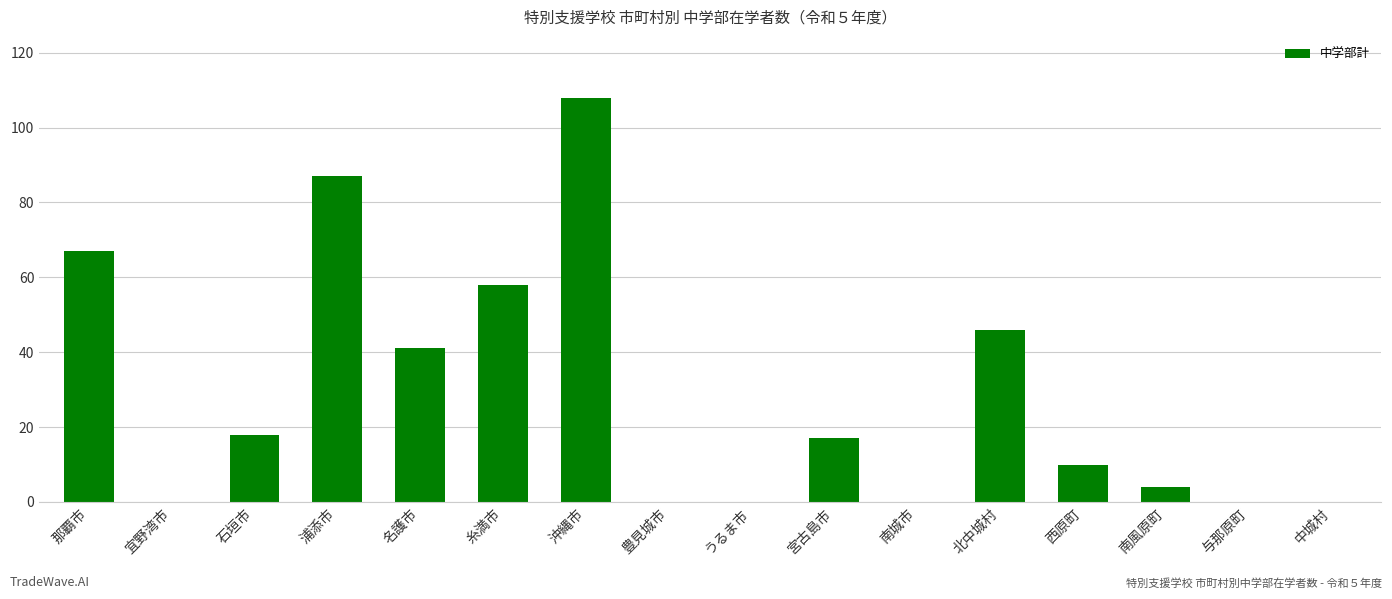

How many data points does each series have?

16